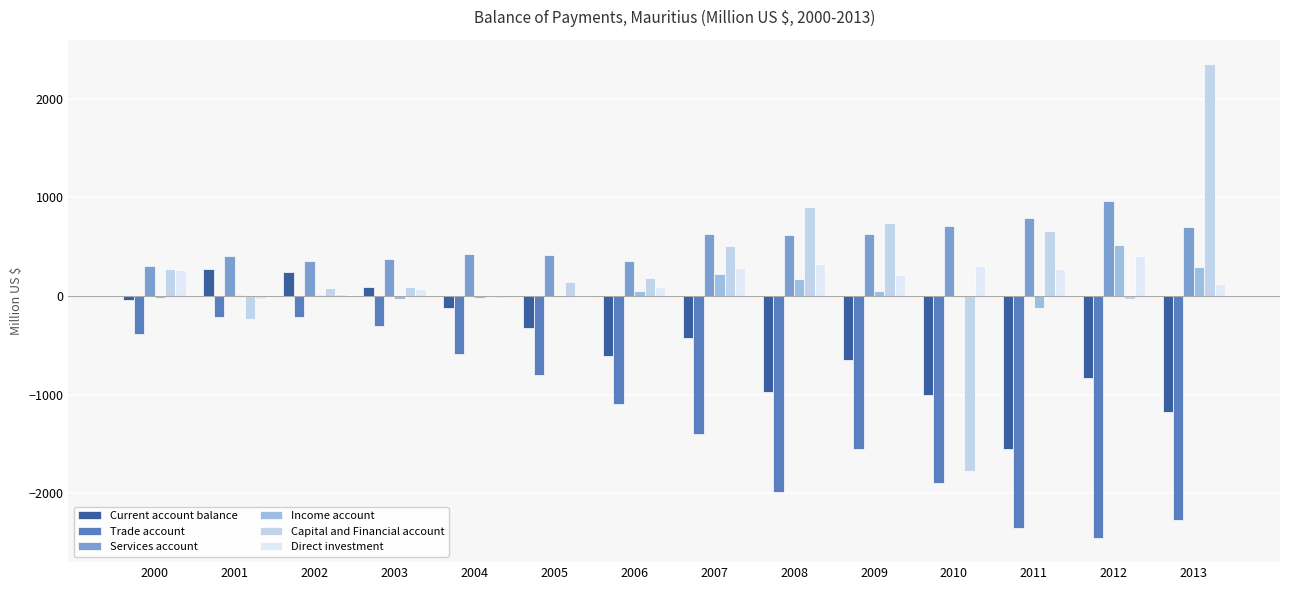

What is the highest value of the Trade account series?

-211.2